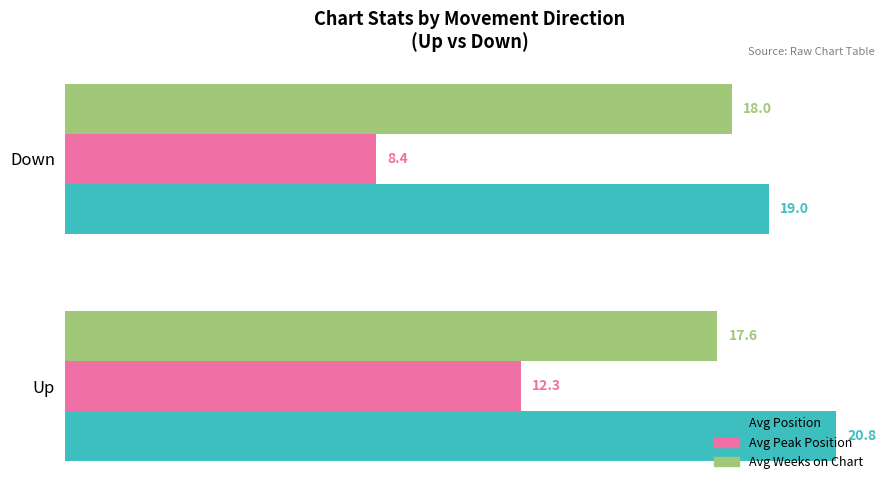

Count the Avg Position values in the range 19 to 20.

1